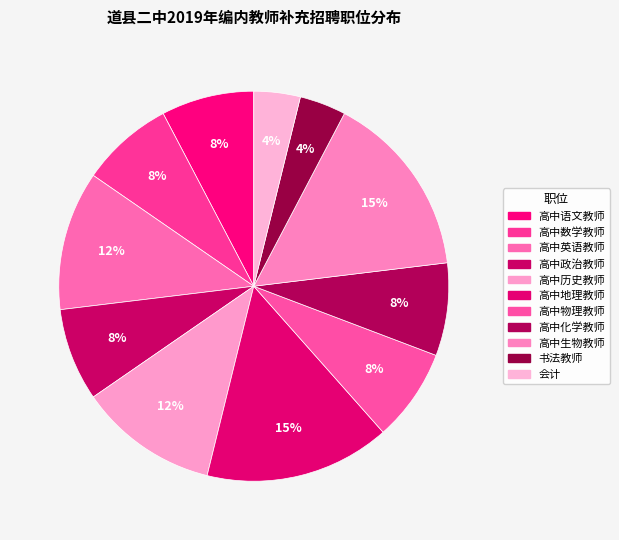

How many segments does this pie chart have?

11